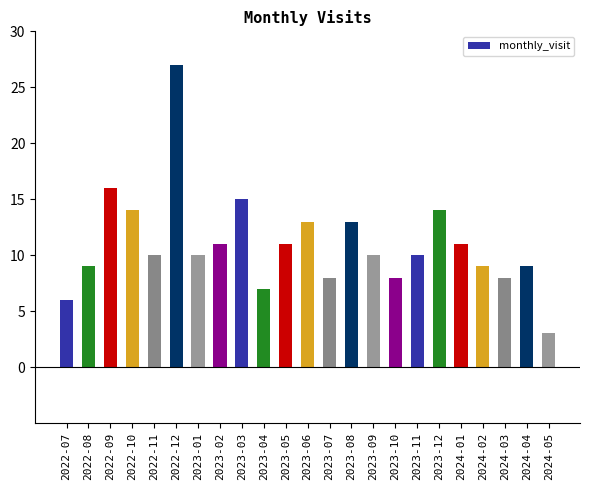

The value at 2023-12 is 14. True or false?

True